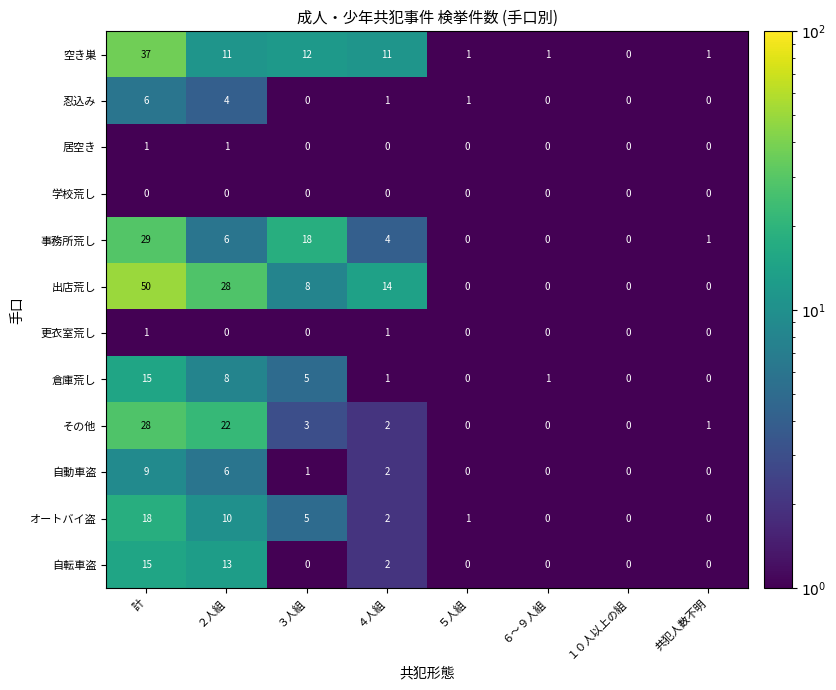

How many distinct data groups are displayed?

12